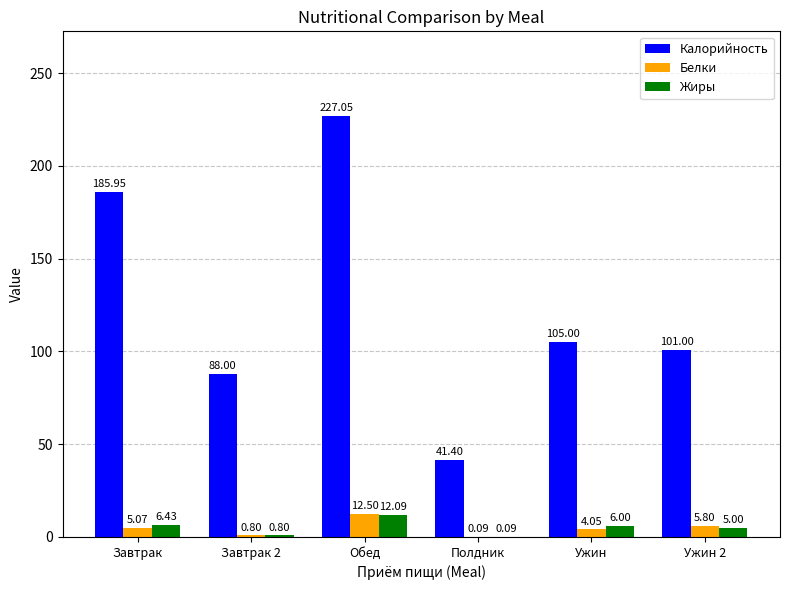

True or false: Жиры has a value of 5.0 at Ужин 2.

True